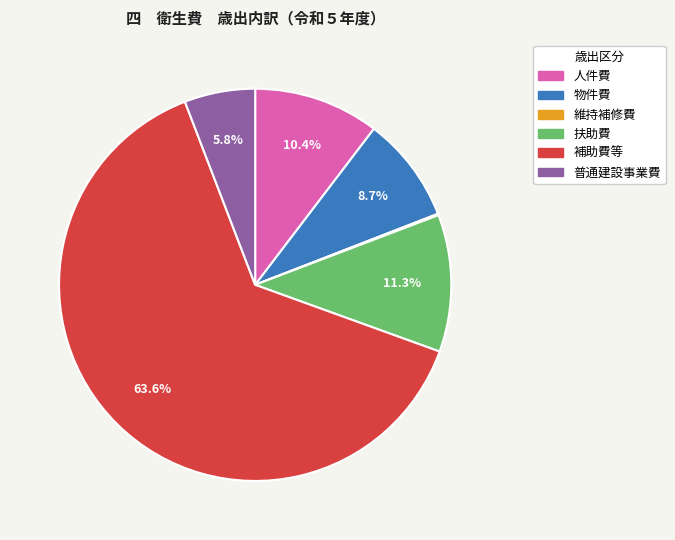

Between 物件費 and 補助費等, which is larger?

補助費等